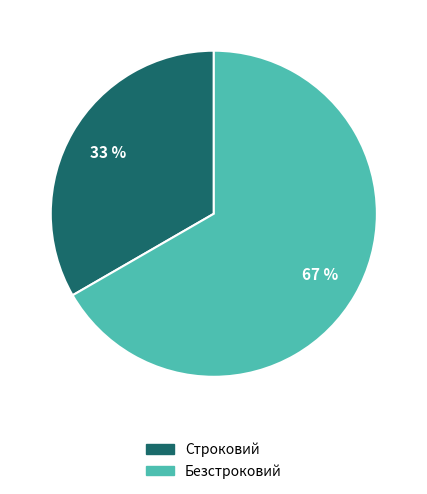

What is the smallest slice in the pie chart?

Строковий